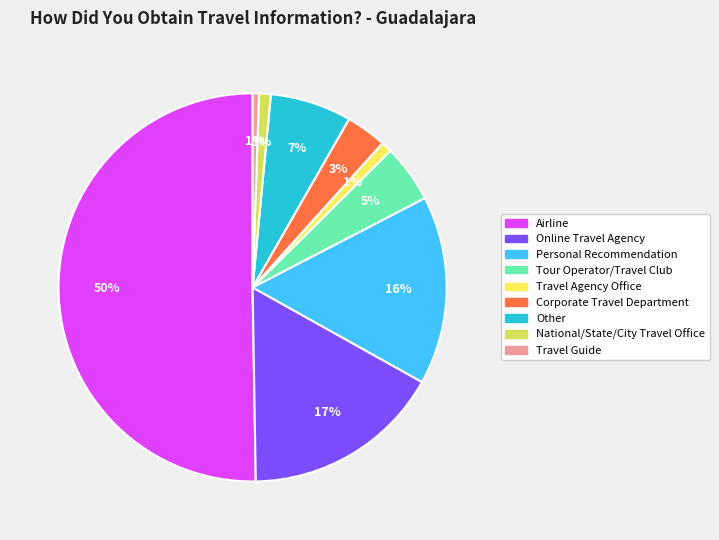

Combined, do Personal Recommendation and Travel Agency Office account for over 50%?

No